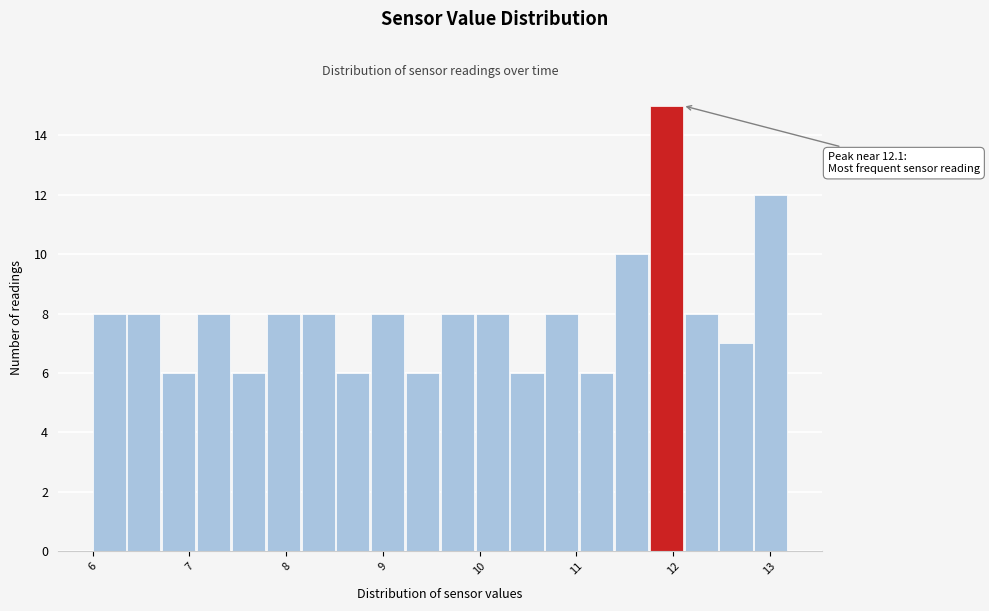

Around what value on the x-axis is the tallest bar? Give the approximate position of its centre, as read against the axis.

11.9